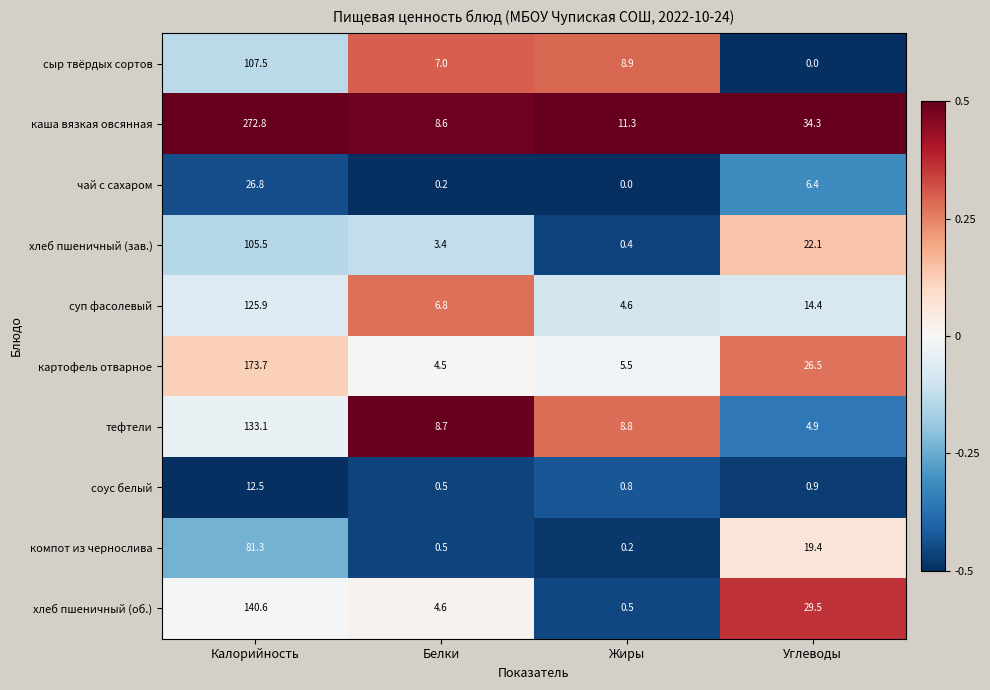

The соус белый series shows 0.5 at Углеводы. True or false?

False